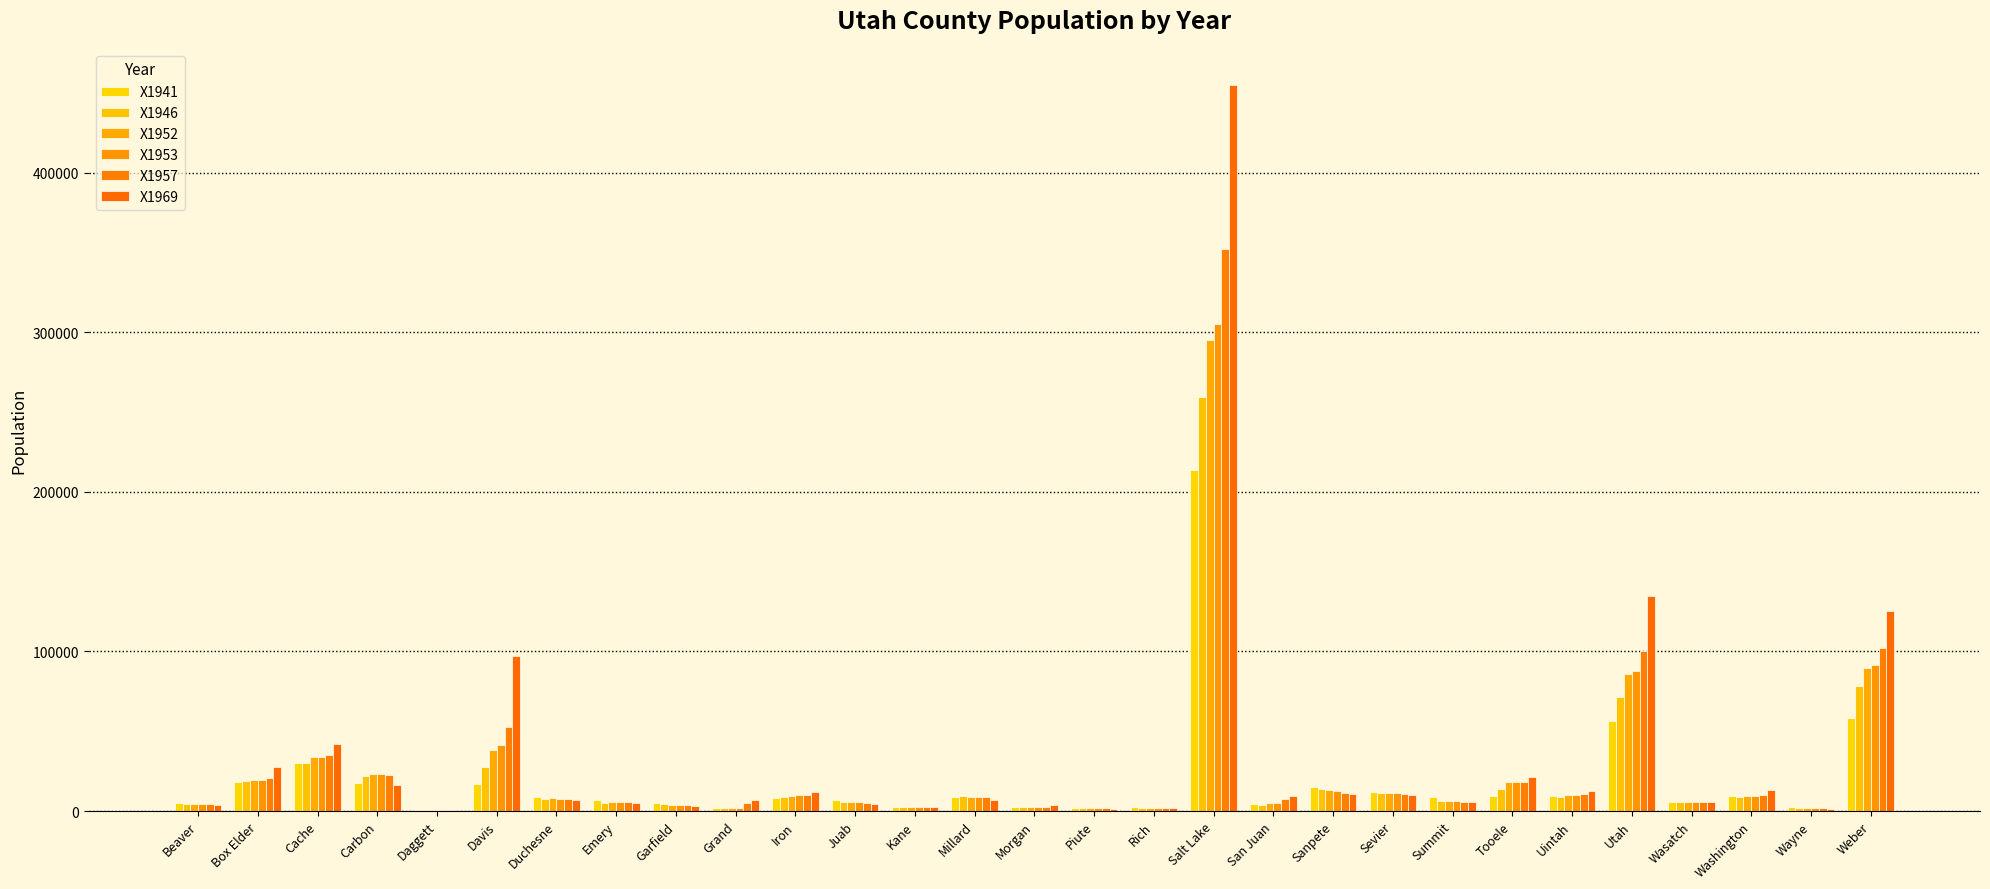

Which category has the highest value across all series?

Salt Lake